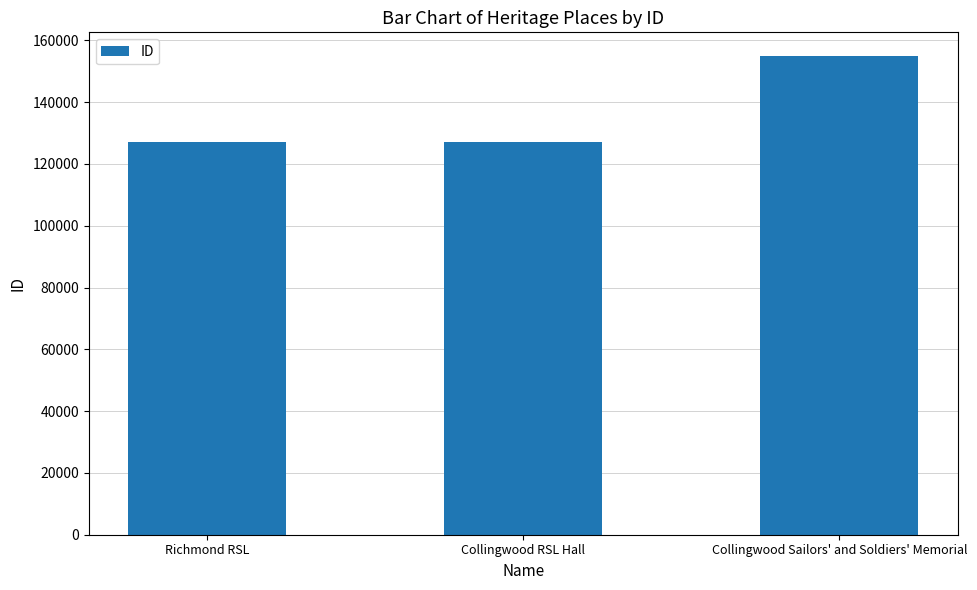

What is the average value?

136365